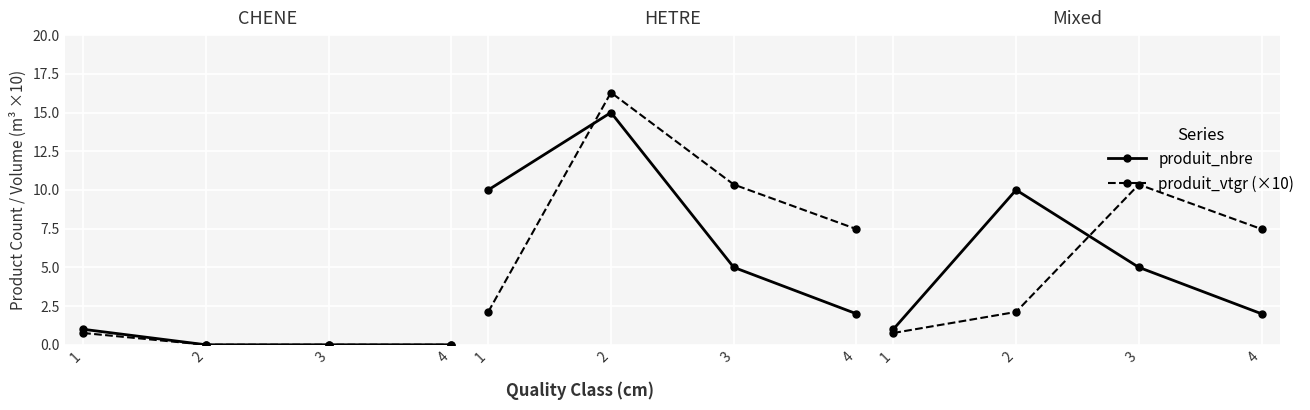

What is the value of the produit_vtgr (×10) point at the 2nd from the left?

2.1